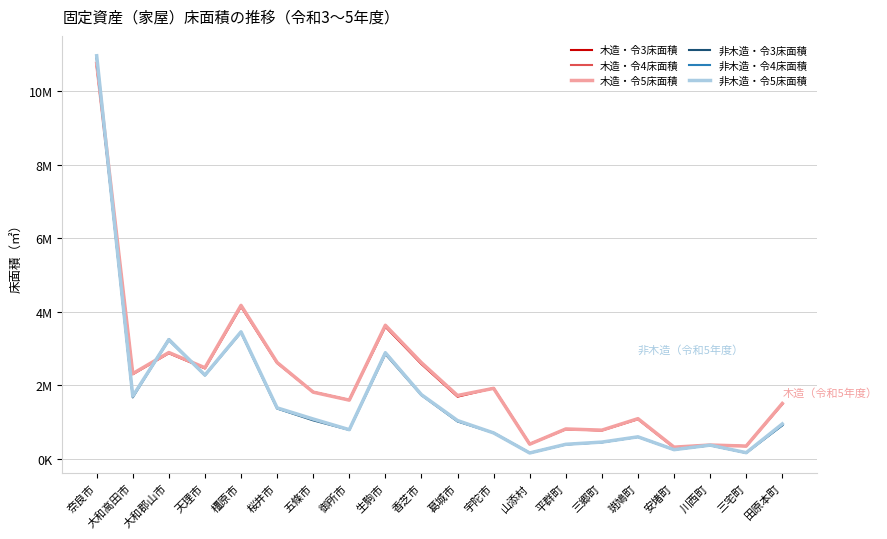

At which category does 非木造・令3床面積 reach its first local peak?

大和郡山市